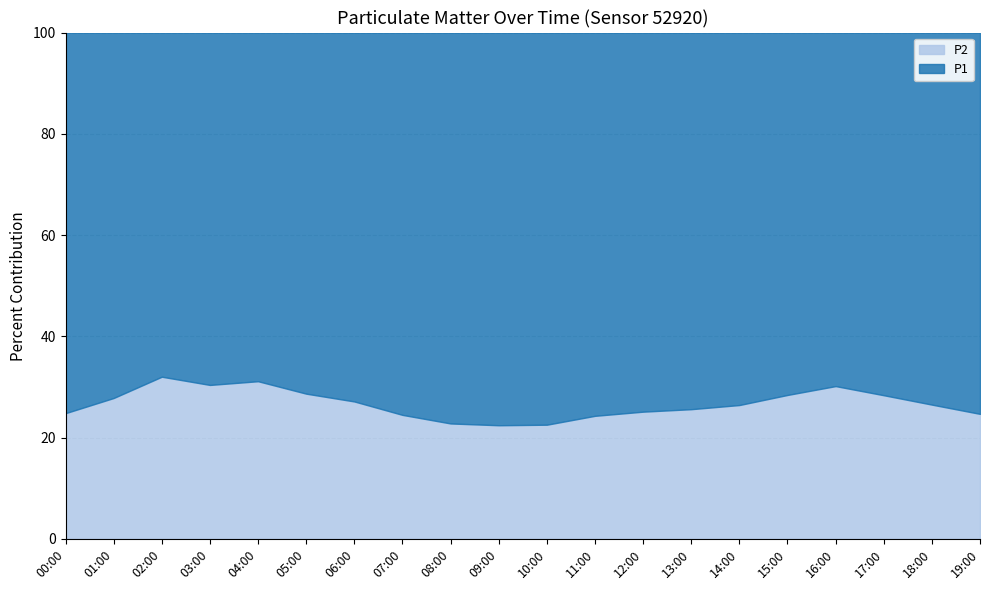

How many lines are shown in the chart?

2